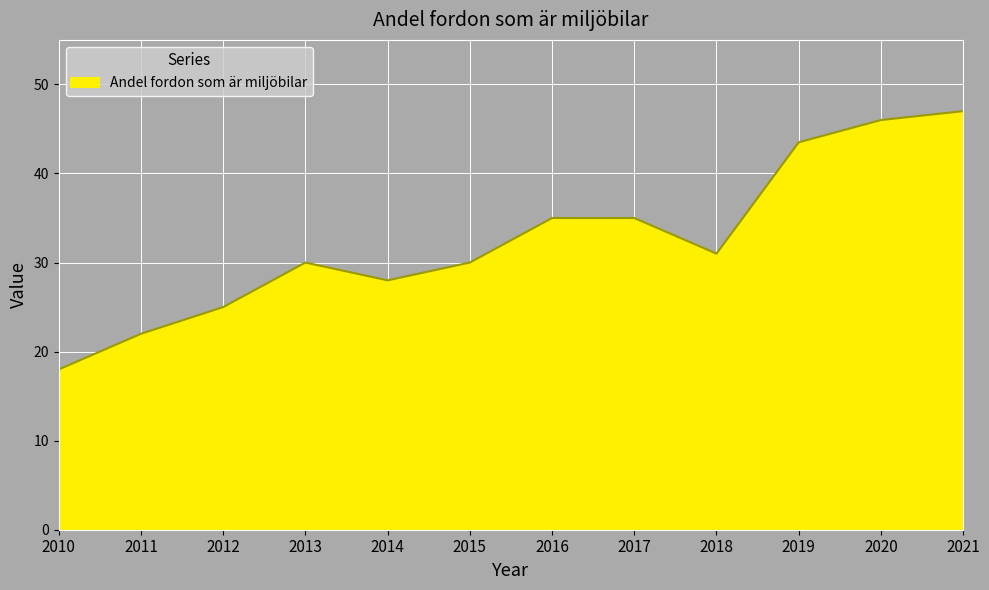

How many lines are shown in the chart?

1